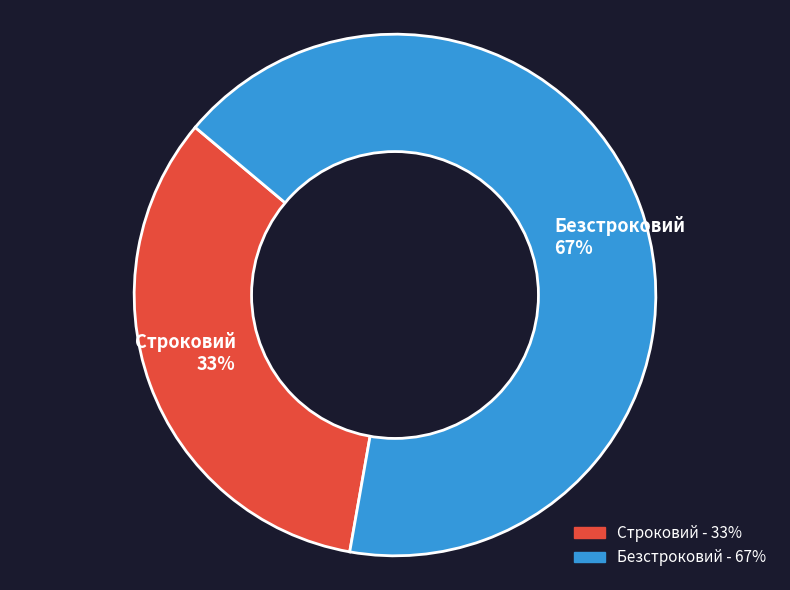

Combined, do Строковий and Безстроковий account for over 50%?

Yes